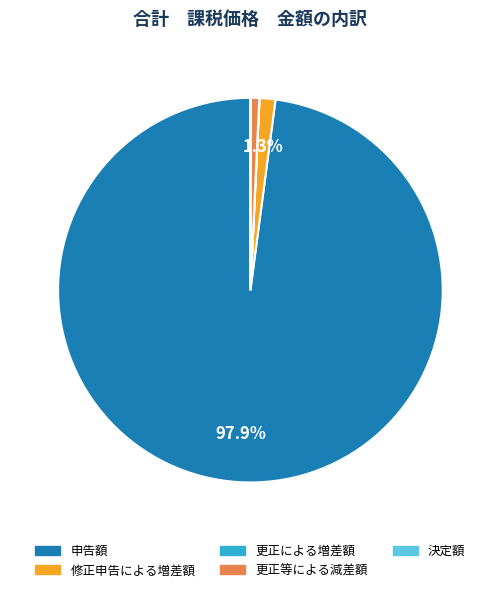

To the nearest percent, what is the difference between the 更正等による減差額 and 申告額 slice percentages?

97%